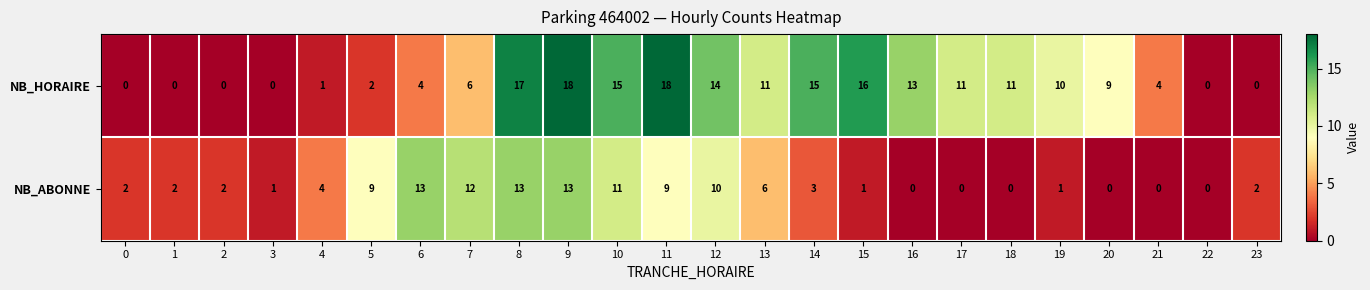

Which series changed the most between 15 and 22?

NB_HORAIRE